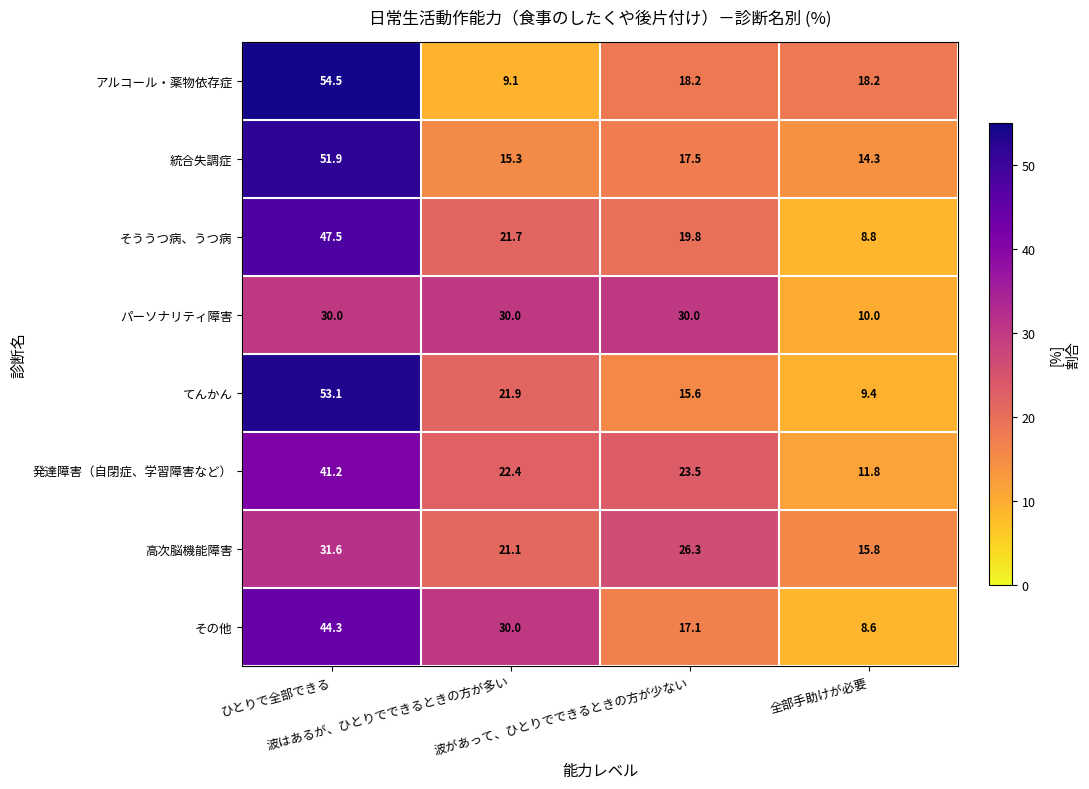

Which series has the widest spread of values?

アルコール・薬物依存症